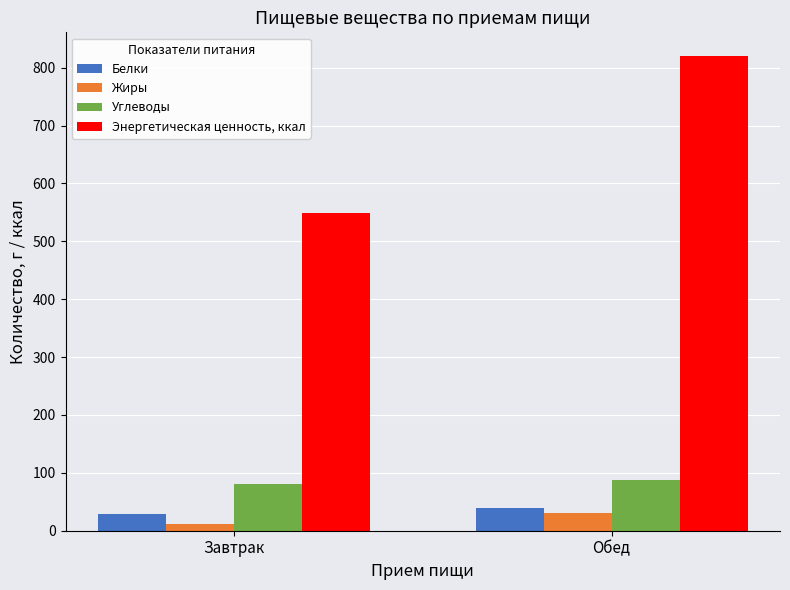

What is the smallest value displayed?

11.8